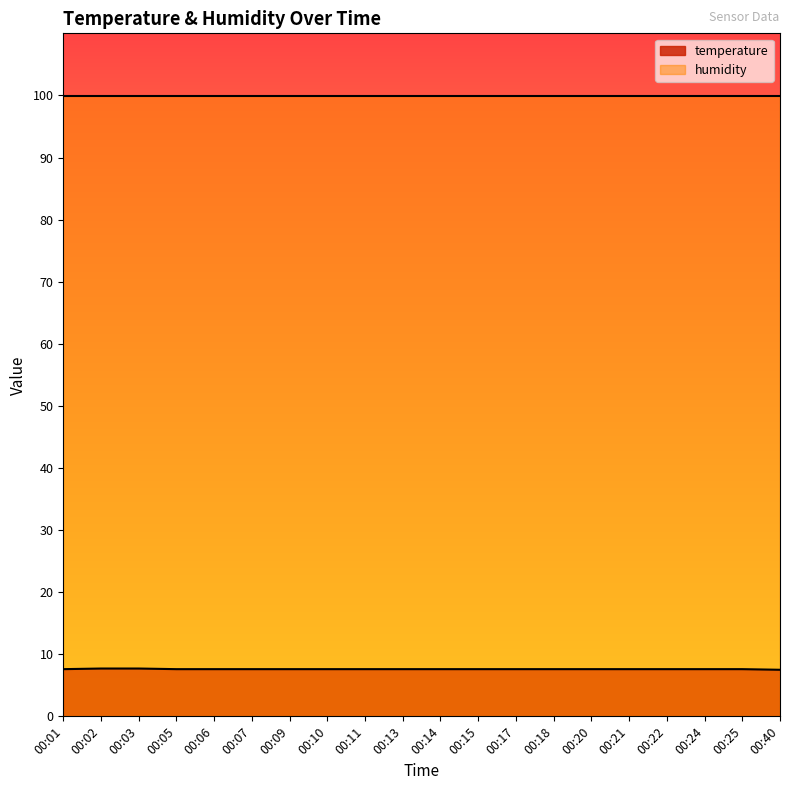

Read the value at 00:18.

7.6